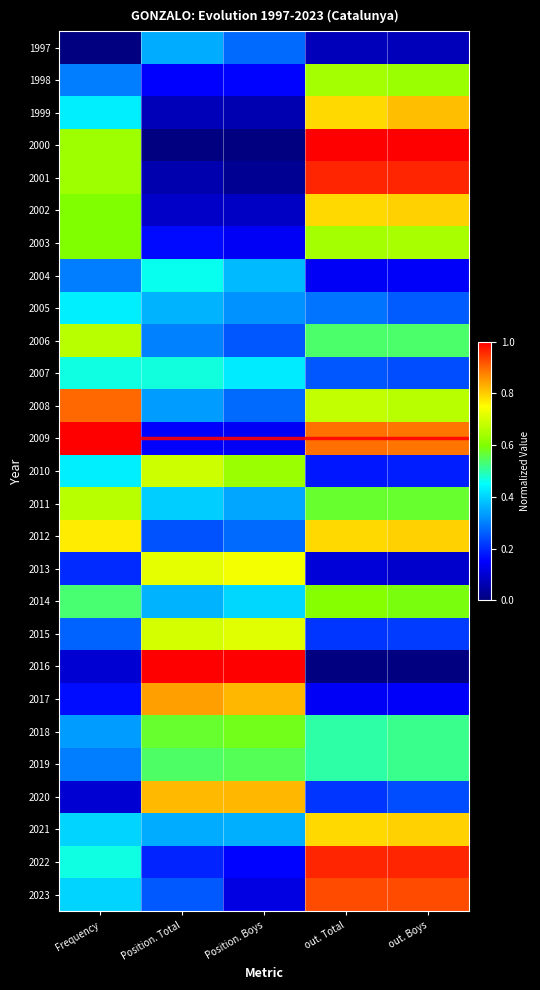

Rank the series by their maximum value, from lowest to highest.

1997, 2005, 2004, 2007, 2019, 2018, 2014, 1998, 2003, 2006, 2011, 2010, 2015, 2013, 2002, 2012, 2021, 1999, 2020, 2017, 2008, 2023, 2001, 2022, 2000, 2009, 2016